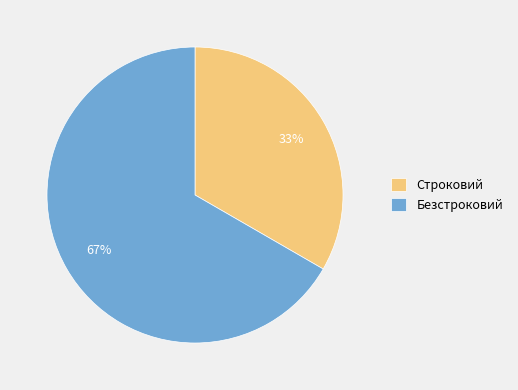

Combined, do Безстроковий and Строковий account for over 50%?

Yes